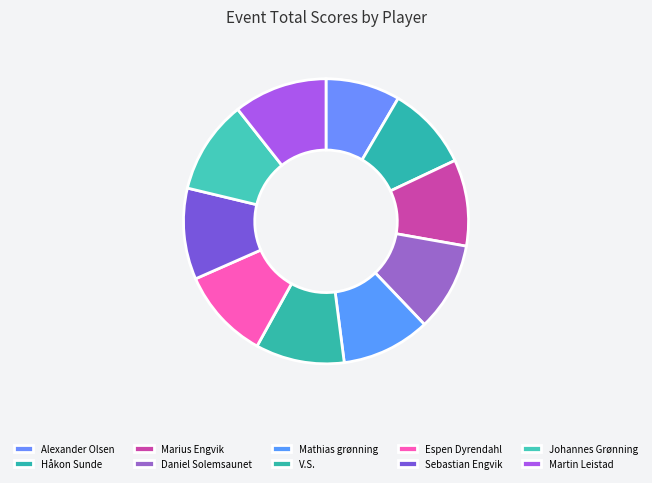

How many segments does this pie chart have?

10